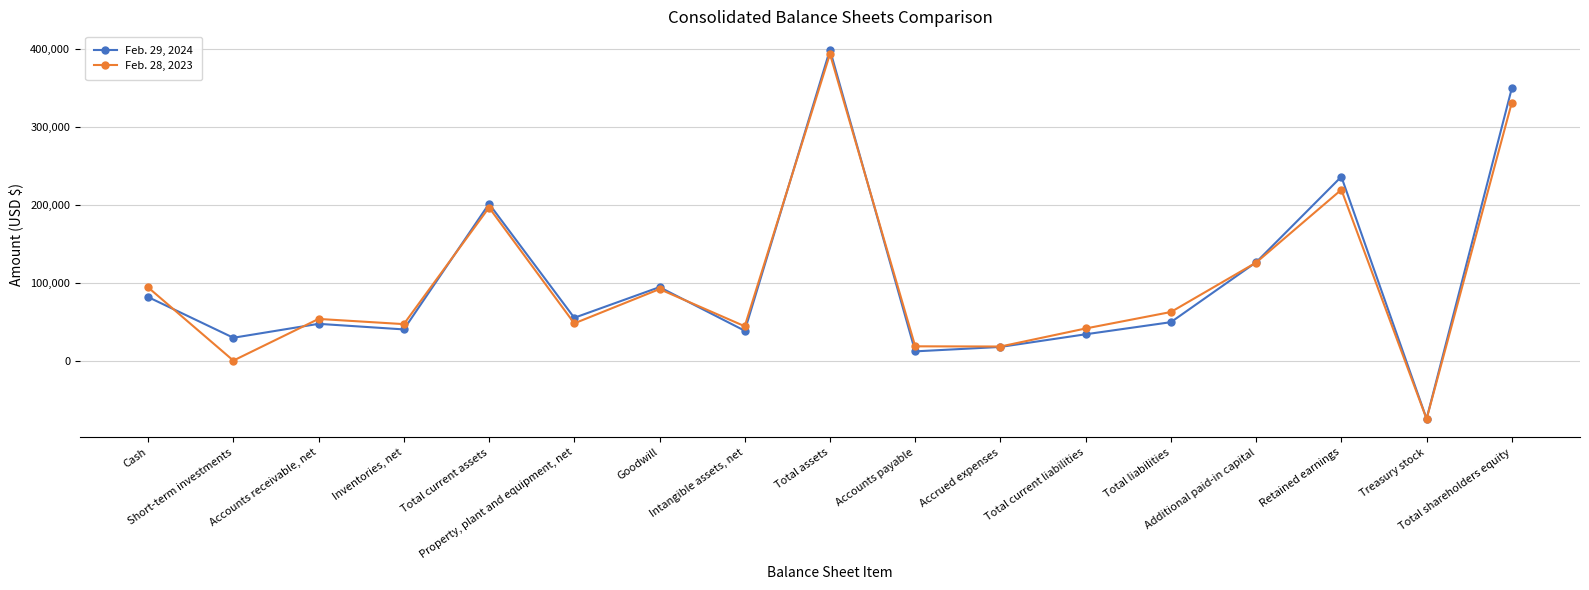

What is the lowest value of the Feb. 28, 2023 series?

-74944